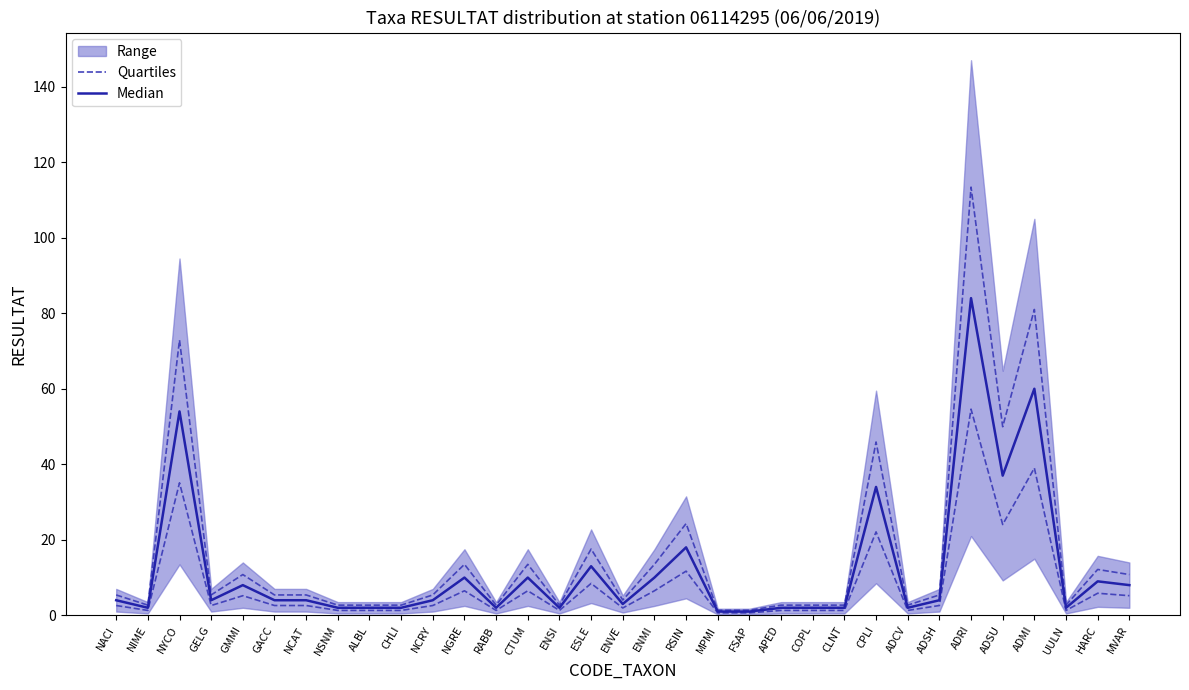

Which series changed the most between NCAT and NSNM?

Median